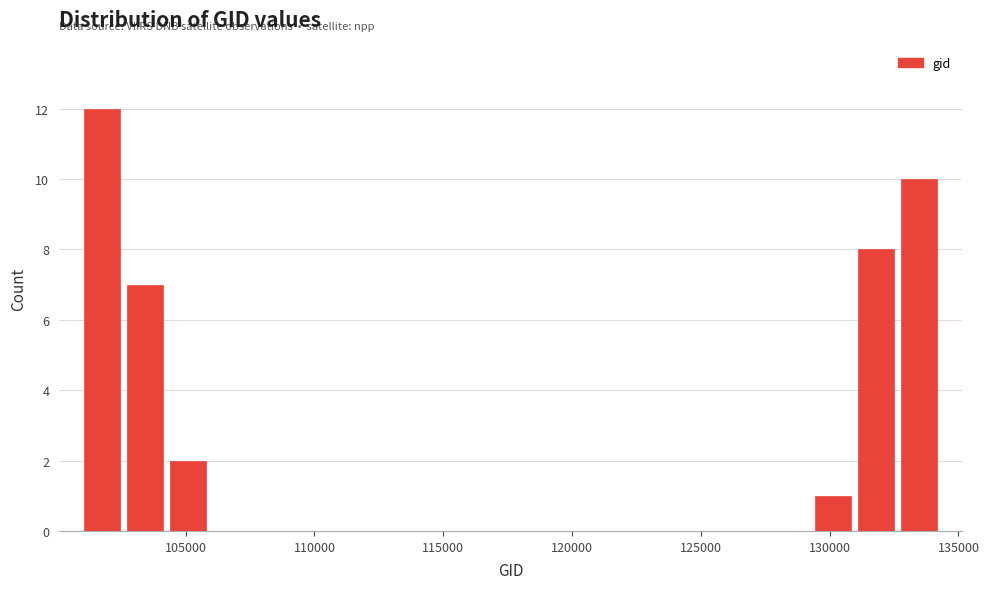

Around what value on the x-axis is the tallest bar? Give the approximate position of its centre, as read against the axis.

102000